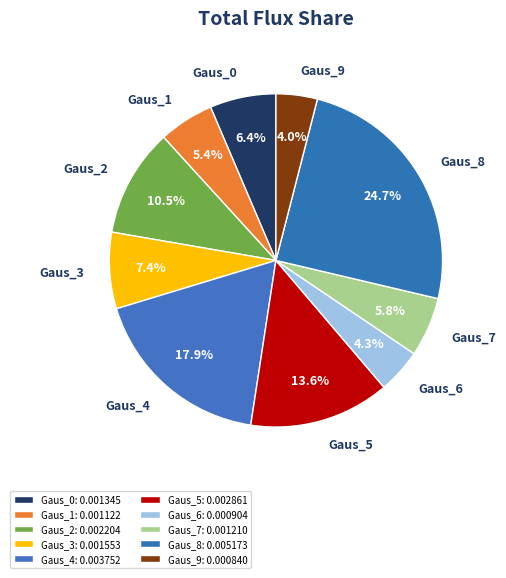

Is it true that Gaus_2 is 1% of the pie?

False